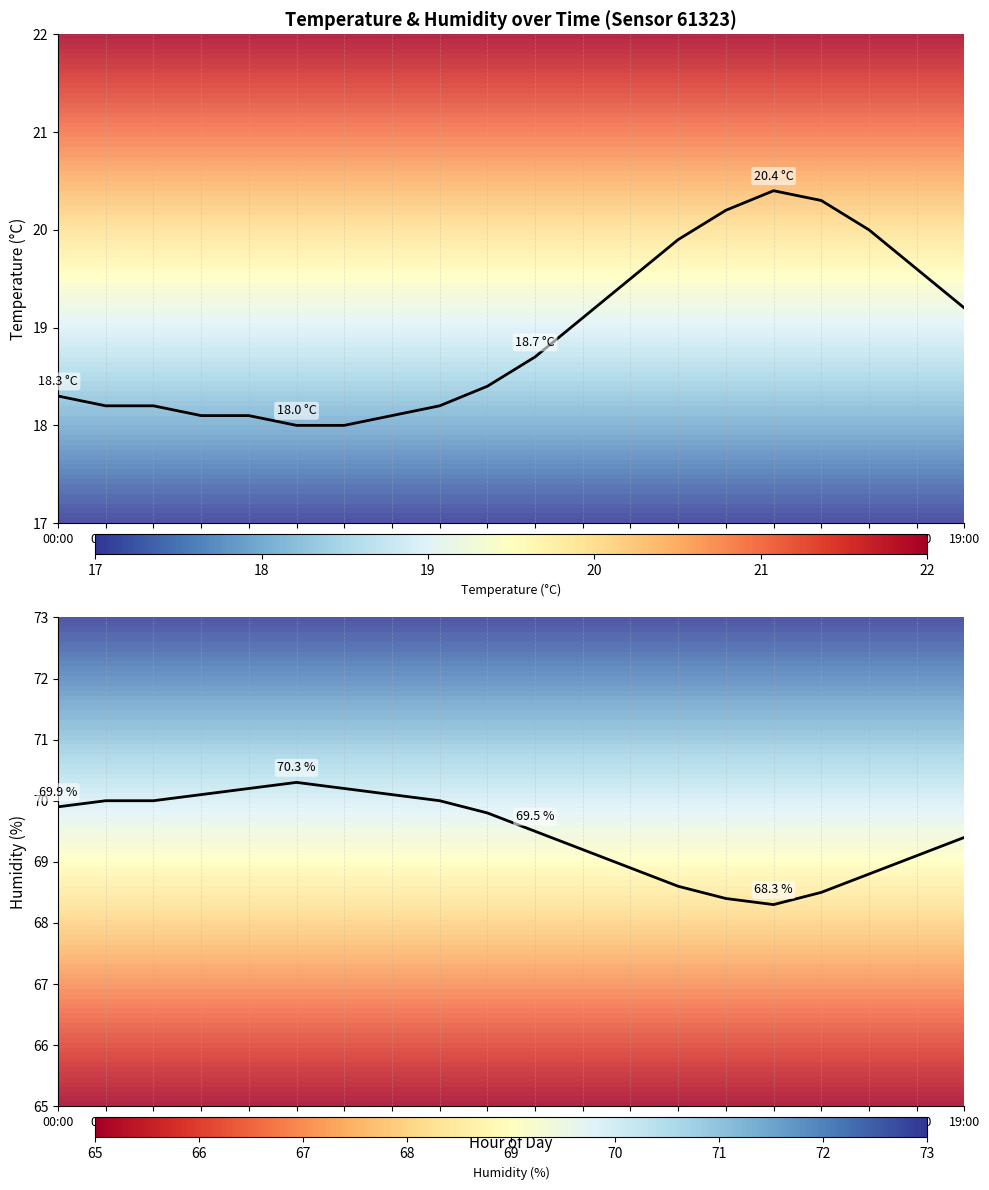

At which category is the sum across all series the highest?

16:00